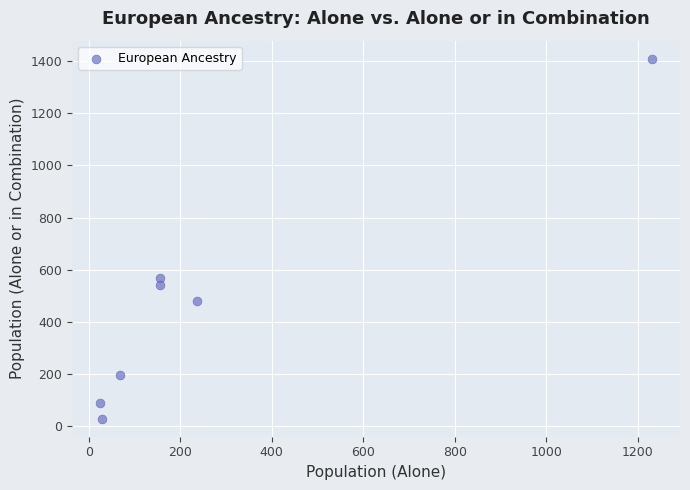

What Y value in the scatter plot is closest to 719?

567